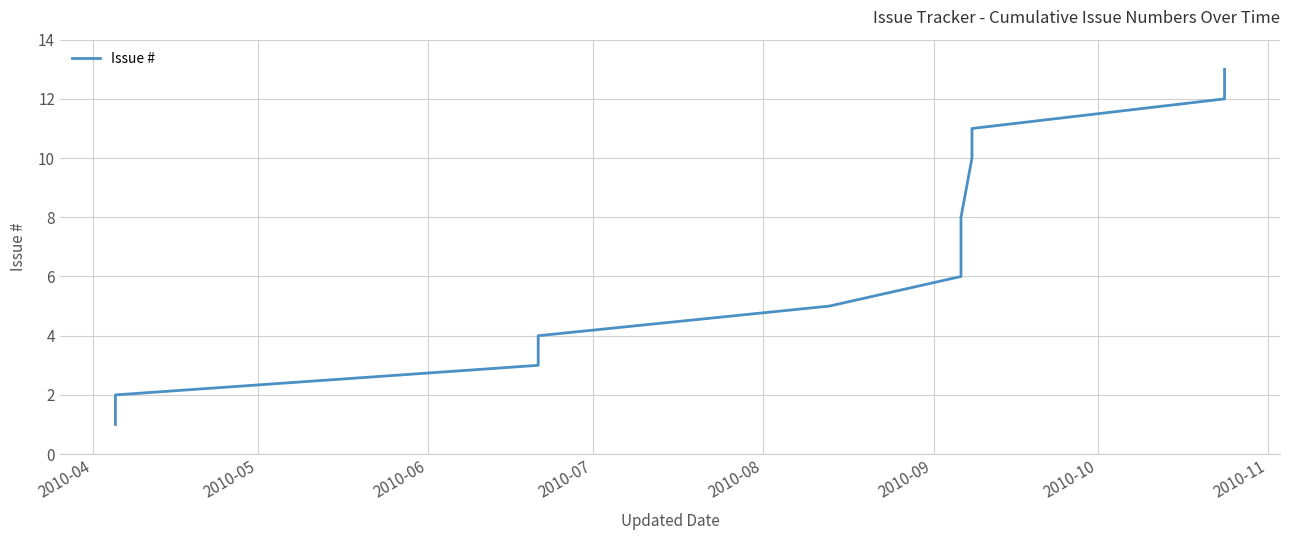

True or false: the data has more than 2 interior local peaks.

False